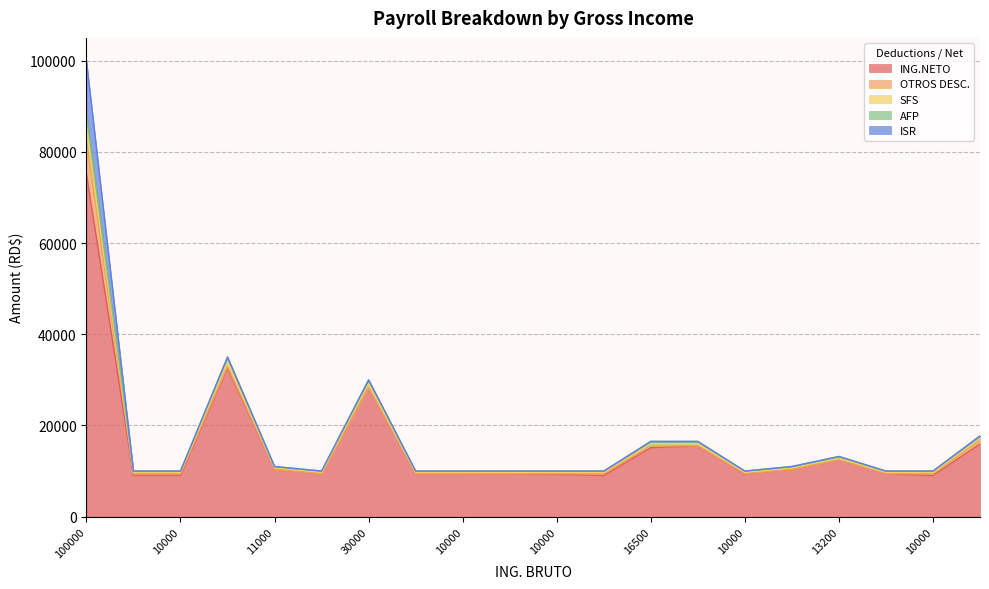

What is the label of the 10th point from the right?

10000